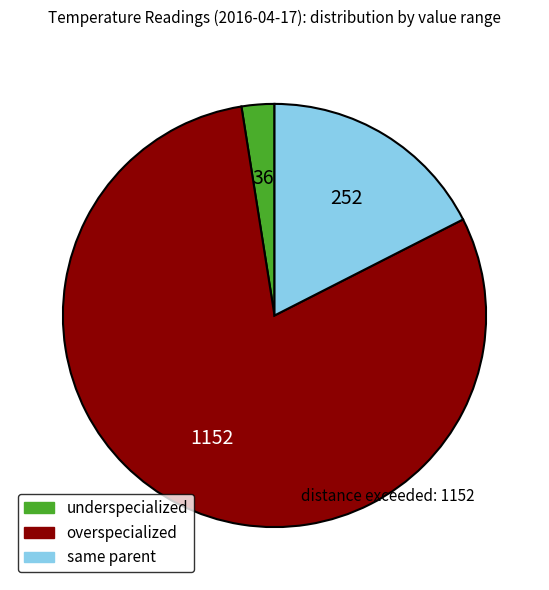

Which slice is the smallest?

underspecialized